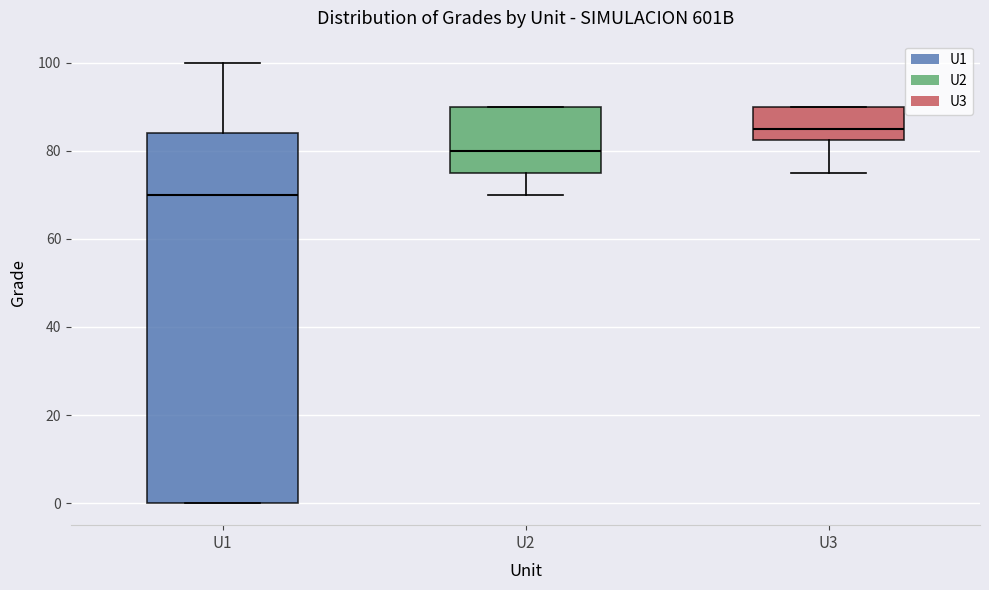

Which box is the tallest, from its lower edge to its upper edge?

U1